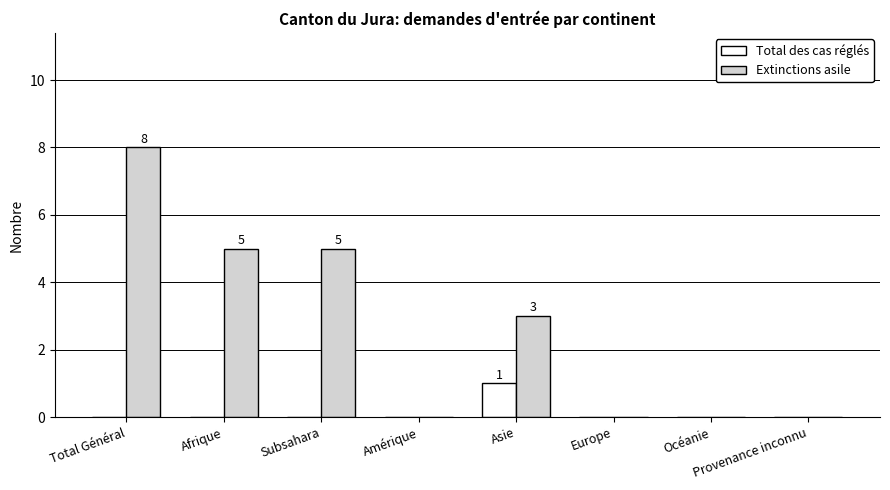

Which series changed the most between Total Général and Subsahara?

Extinctions asile